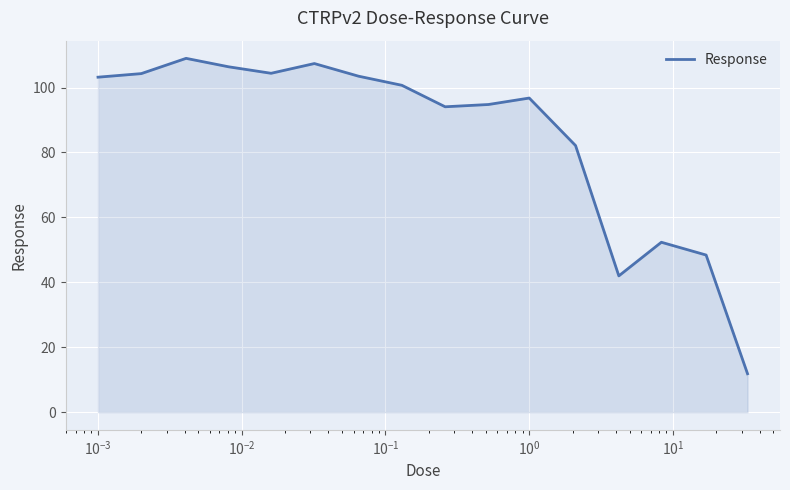

What is the difference between the maximum and minimum values?

97.2